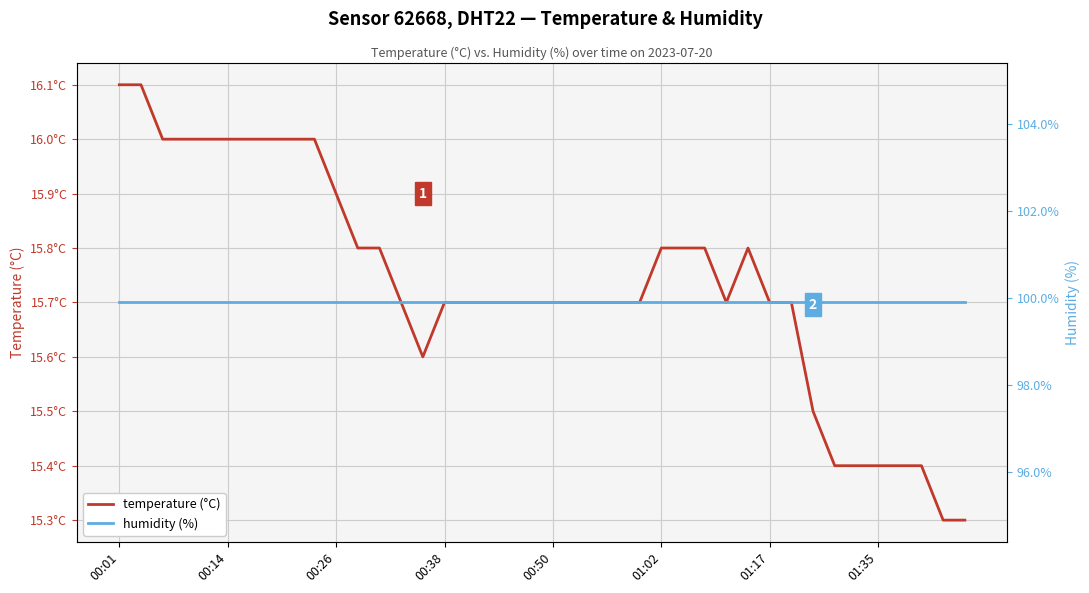

True or false: humidity (%) has a value of 99.9 at 00:14.

True